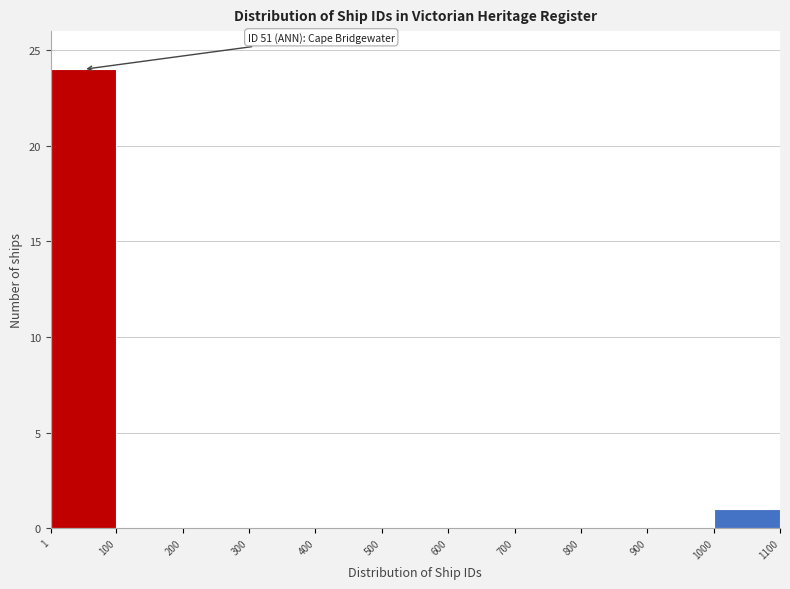

Over which range of the x-axis is the bar tallest?

1 to 100